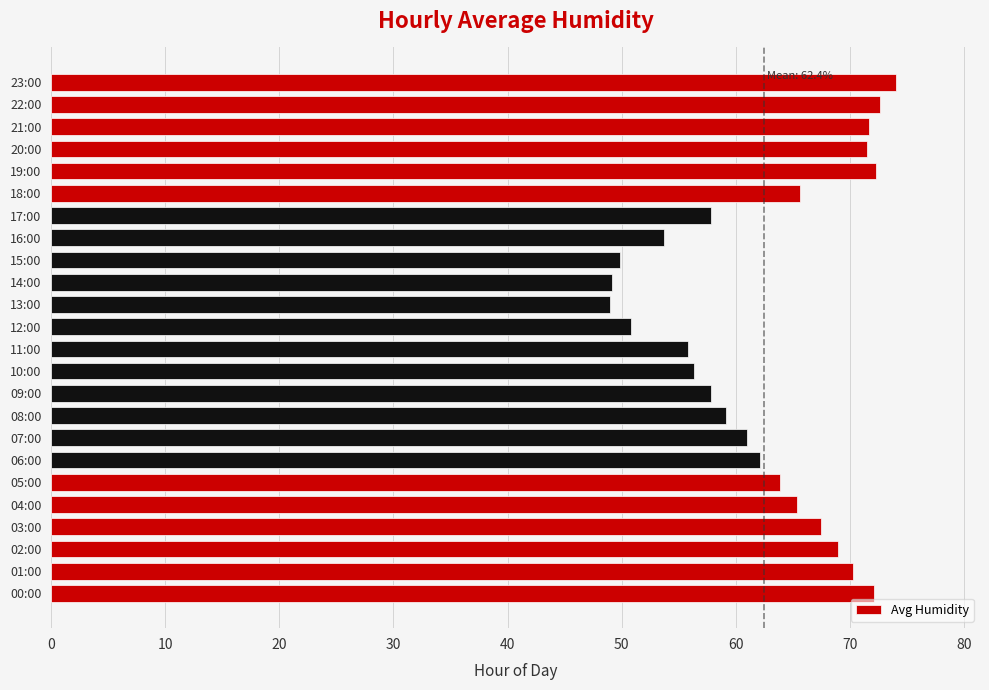

What is the greatest value displayed?

74.0